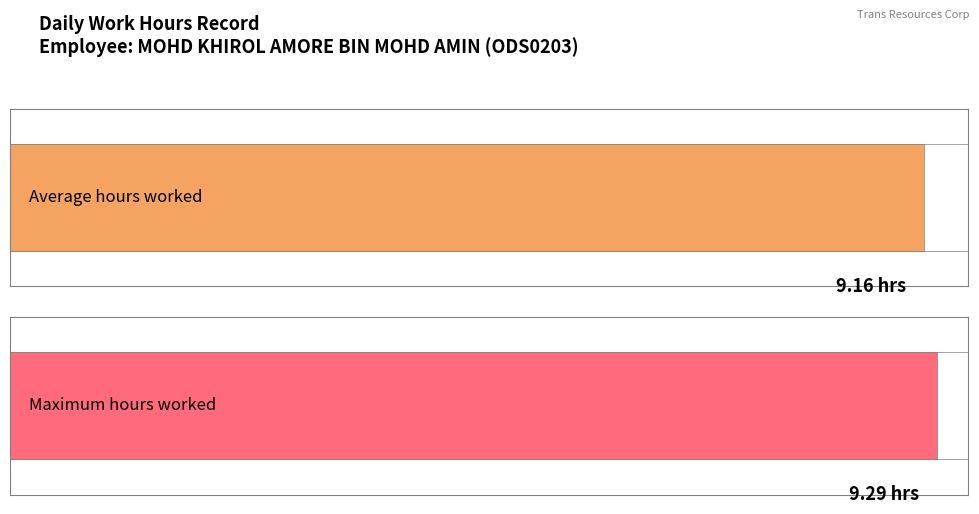

The value at 20-Fri is 15.1. True or false?

False